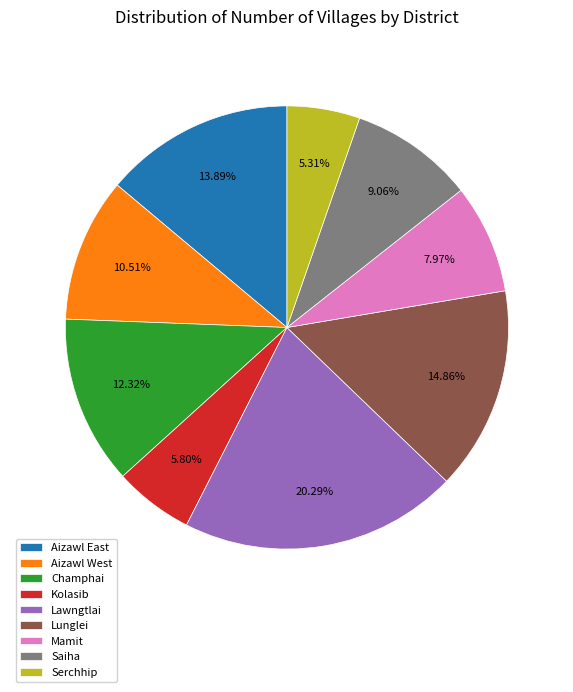

Is there a majority slice in this chart?

No